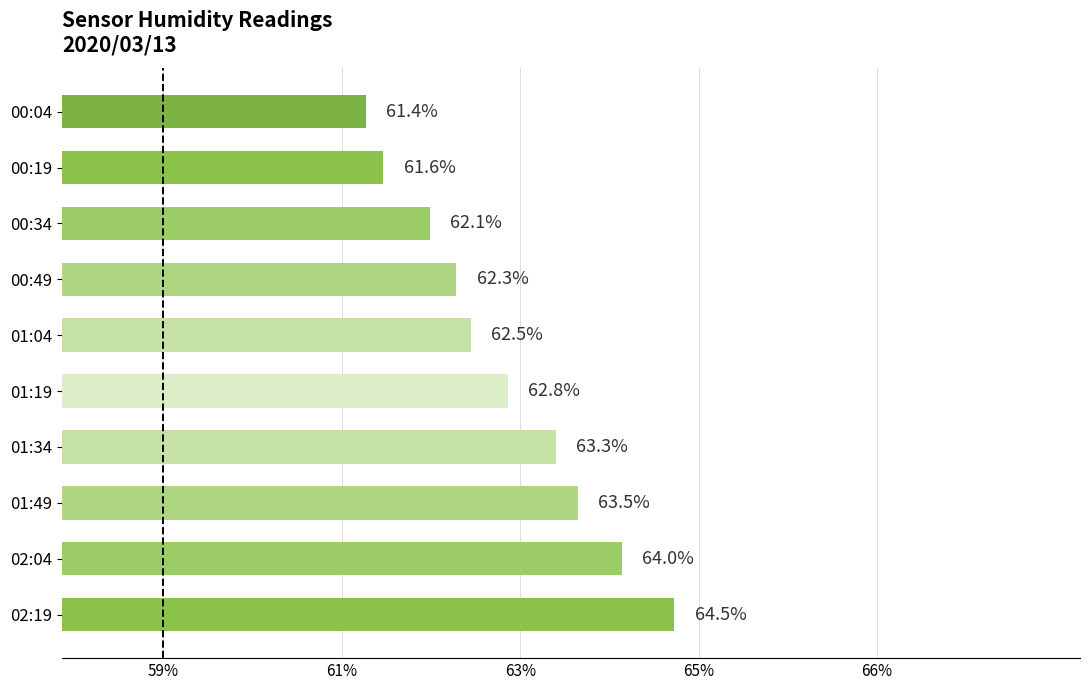

What is the minimum value shown in the chart?

61.4